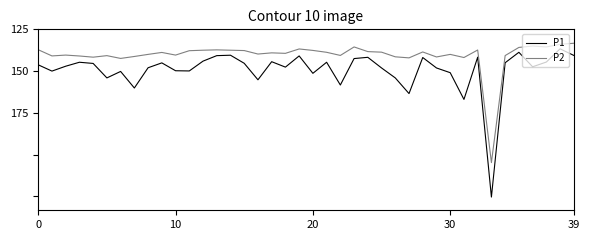

What is the label of the 11th point from the right?

29